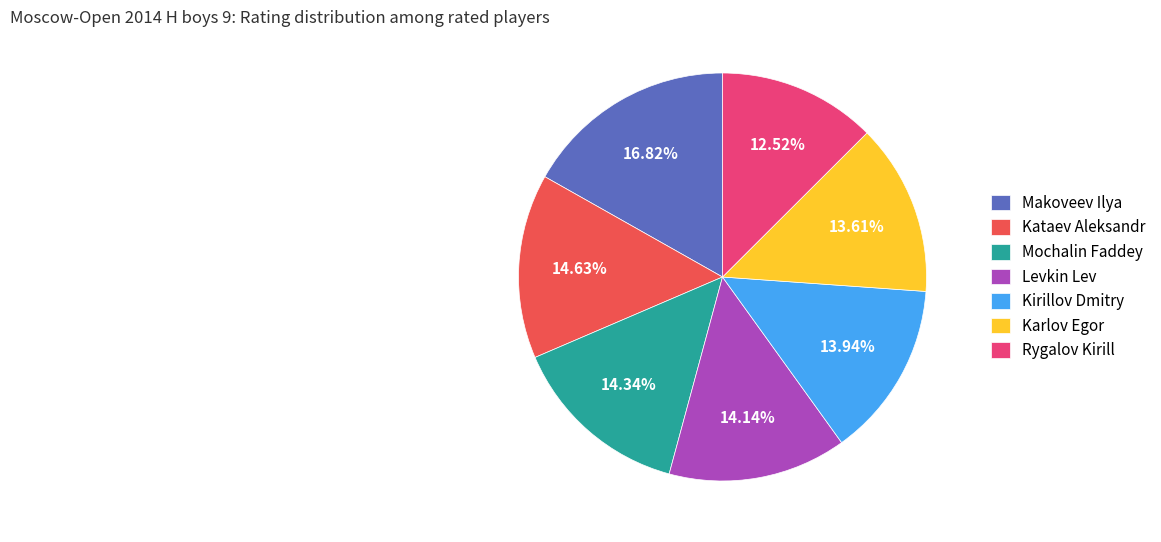

Which has a higher value, Kirillov Dmitry or Kataev Aleksandr?

Kataev Aleksandr